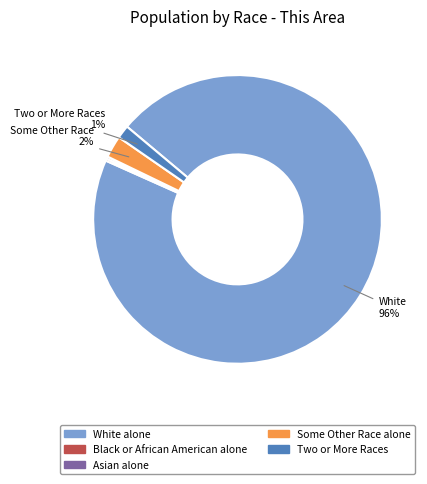

Is there any slice that represents more than half of the pie?

Yes